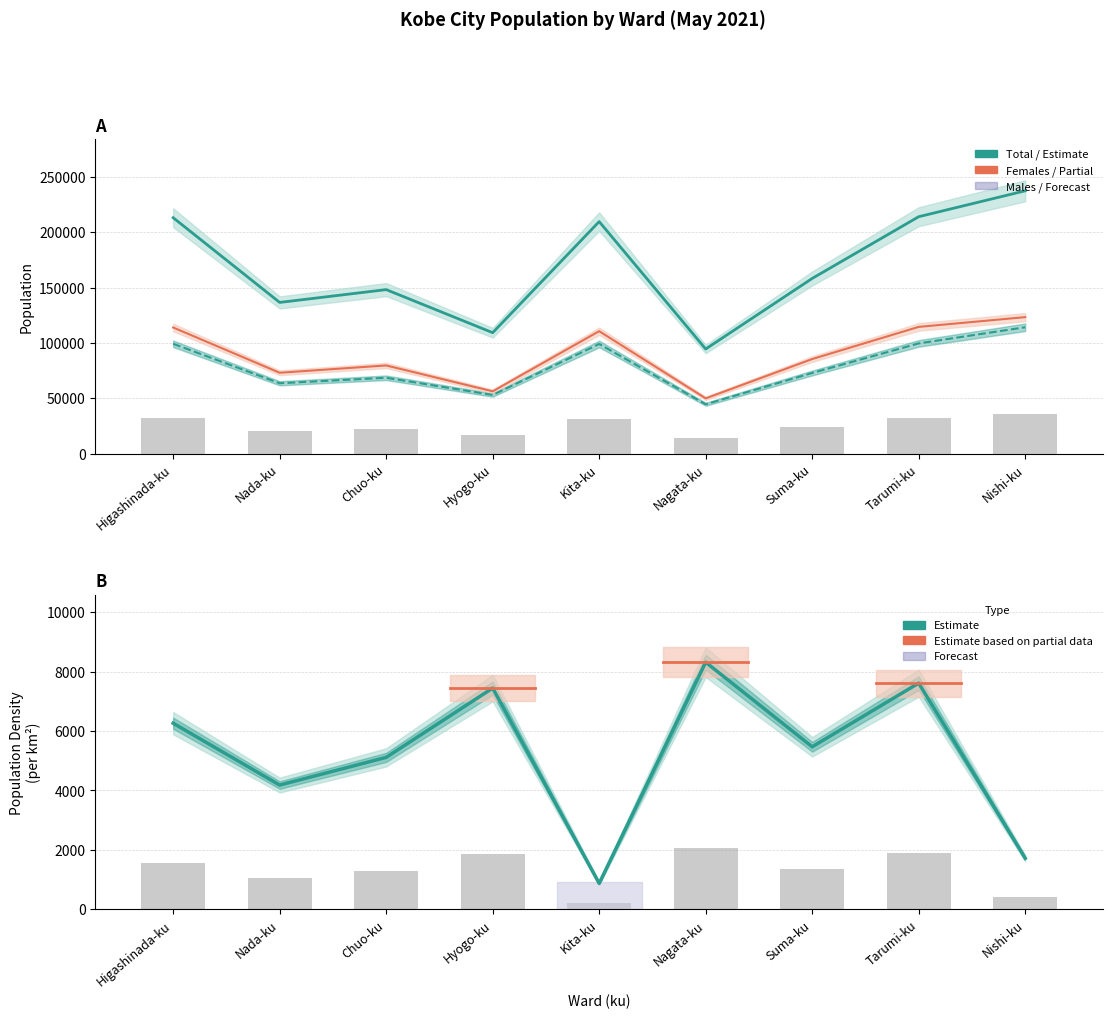

Between Kita-ku and Nagata-ku, which series saw the biggest shift?

Total Population